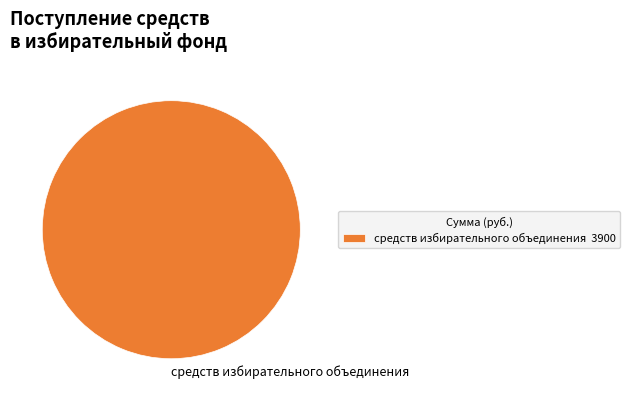

True or false: средств избирательного объединения accounts for 100% of the total.

True